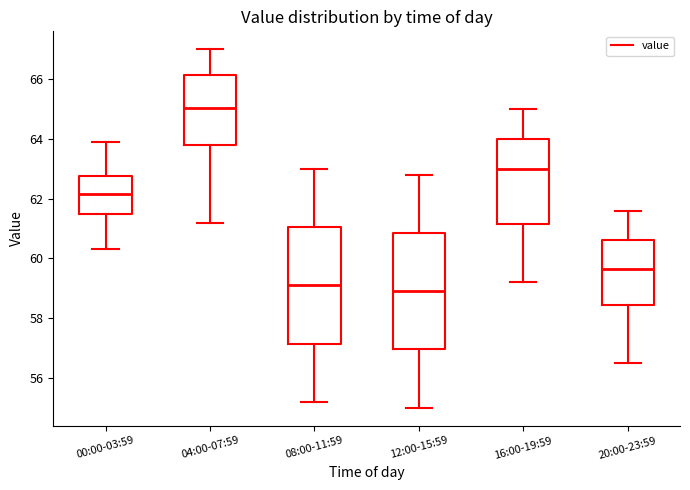

Where does the upper whisker of the box for 00:00-03:59 end on the y-axis? The values are not printed on the chart, so give them approximately, as read against the axis.

64.0